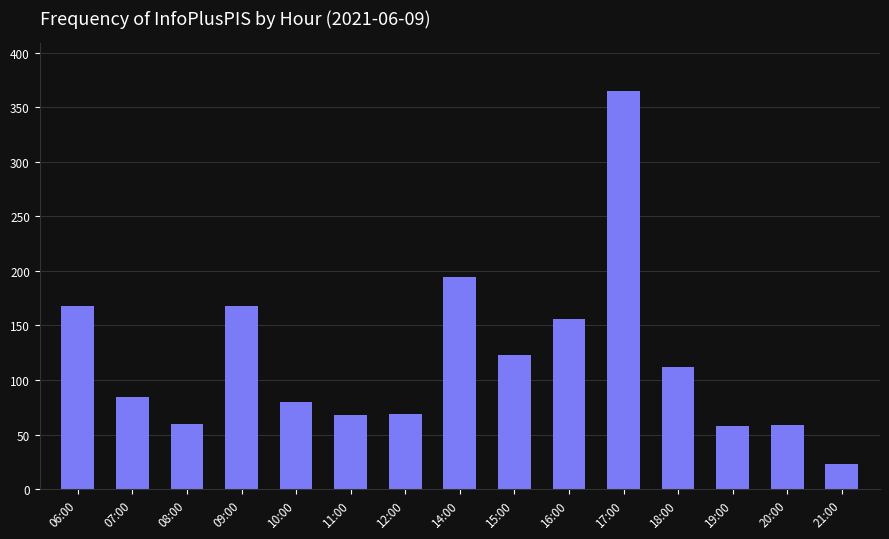

The value at 07:00 is 84. True or false?

True